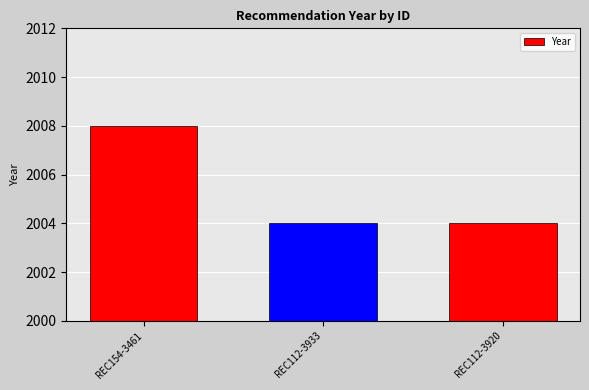

What is the ratio of the value at REC112-3920 to the value at REC112-3933?

1.0